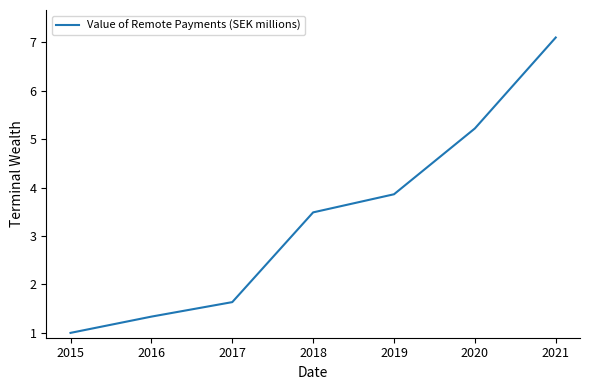

How many values are below 3?

3